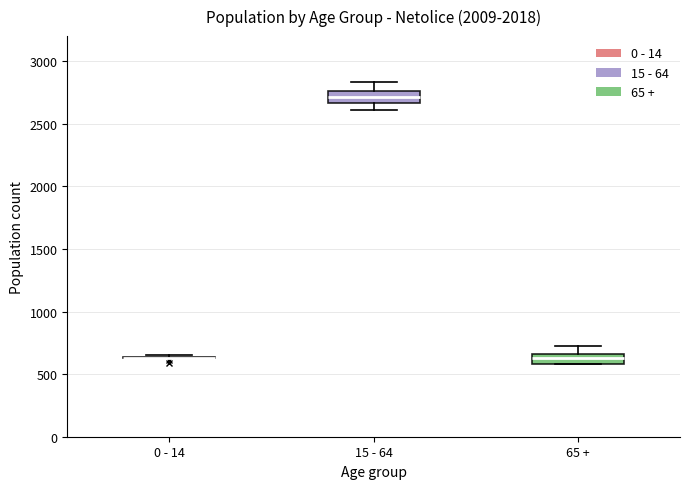

Reading left to right, transcribe this box plot: for each box, give where its median line is, the range the box spans, and where its two whiskers end, as read against the y-axis. The values are not printed on the chart, so give them approximately, as read against the axis.

0 - 14: box collapsed to a line at 650, whiskers 650 to 650
15 - 64: median 2700, box 2650 to 2750, whiskers 2600 to 2850
65 +: median 650 (inside the box), box 600 to 650, whiskers 600 to 750